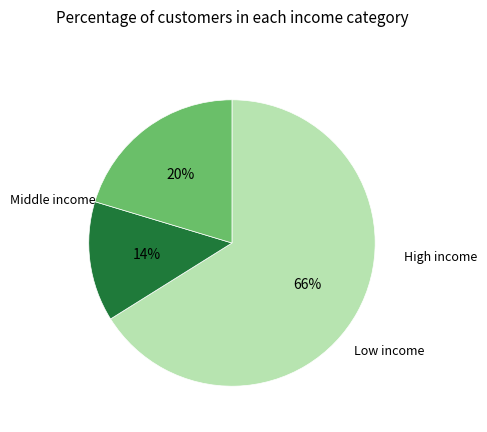

Is there a majority slice in this chart?

Yes